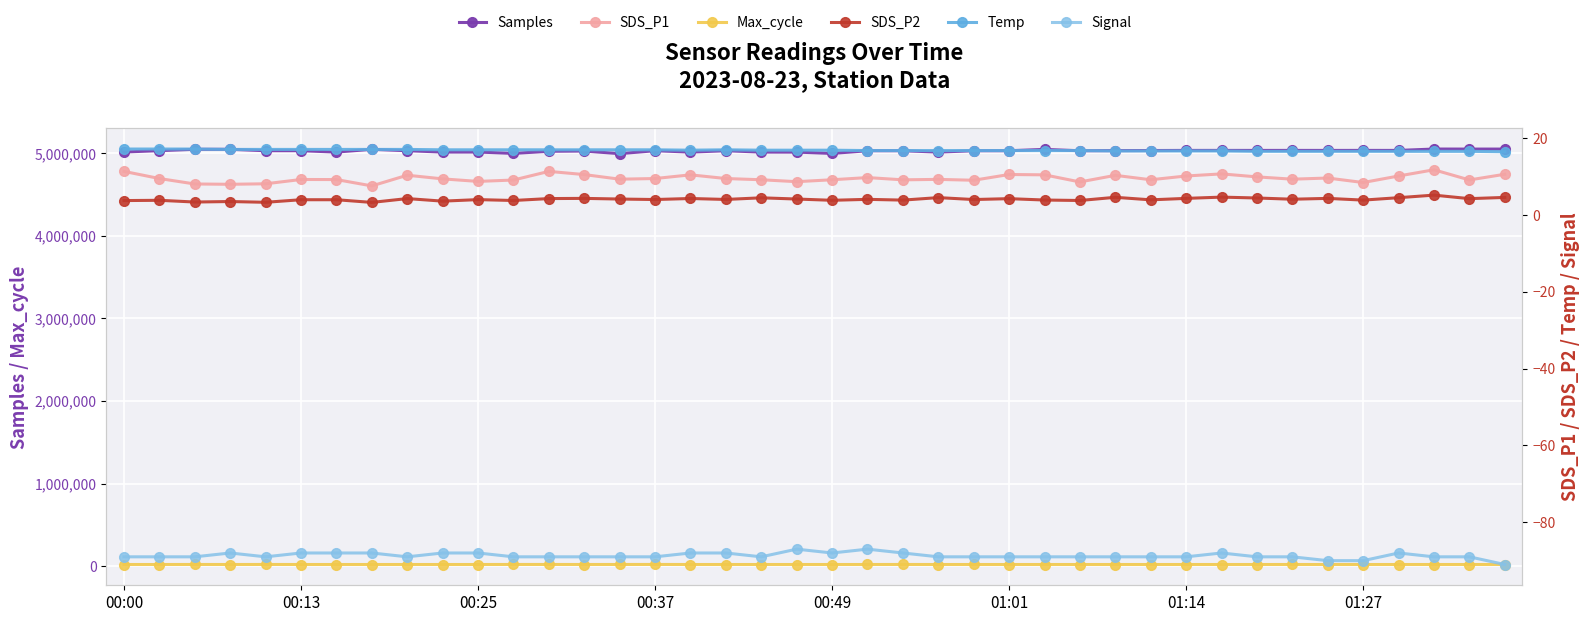

At how many categories does at least one series exceed 4378294?

40